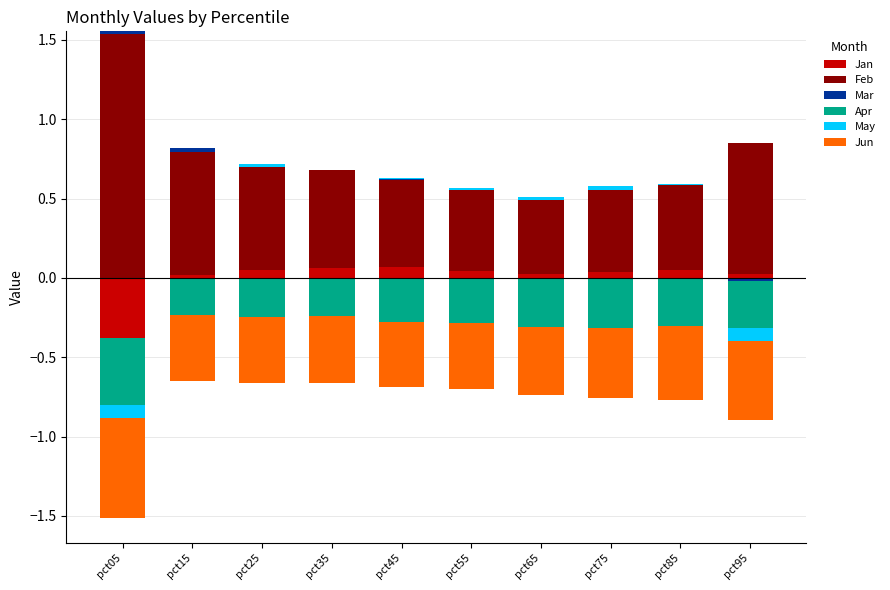

List the labels in order of Jan value, largest first.

pct45, pct35, pct25, pct85, pct55, pct75, pct95, pct65, pct15, pct05